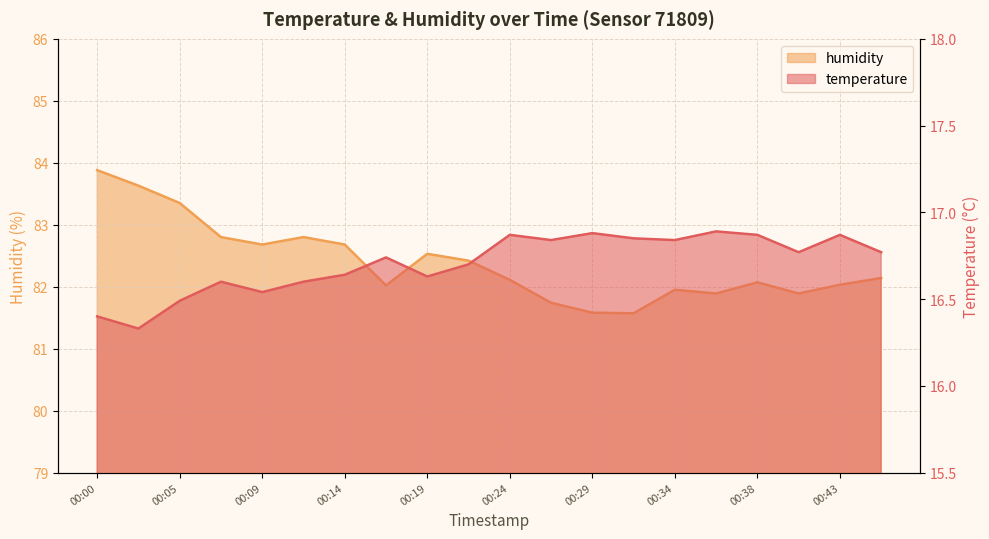

Which category has the lowest value across all series?

00:02